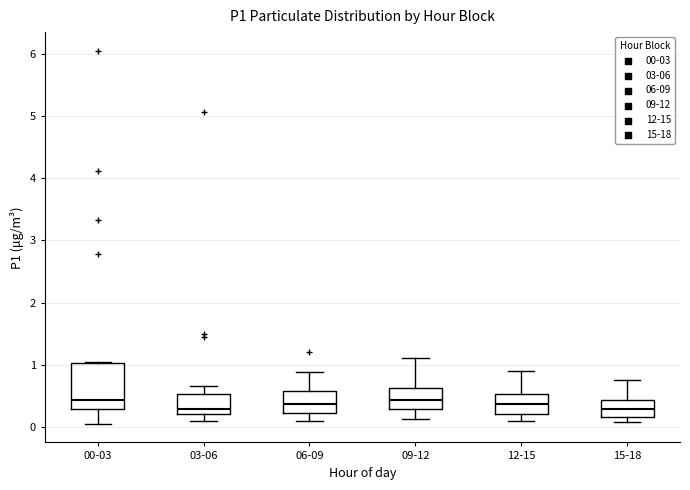

Which box is the tallest, from its lower edge to its upper edge?

00-03